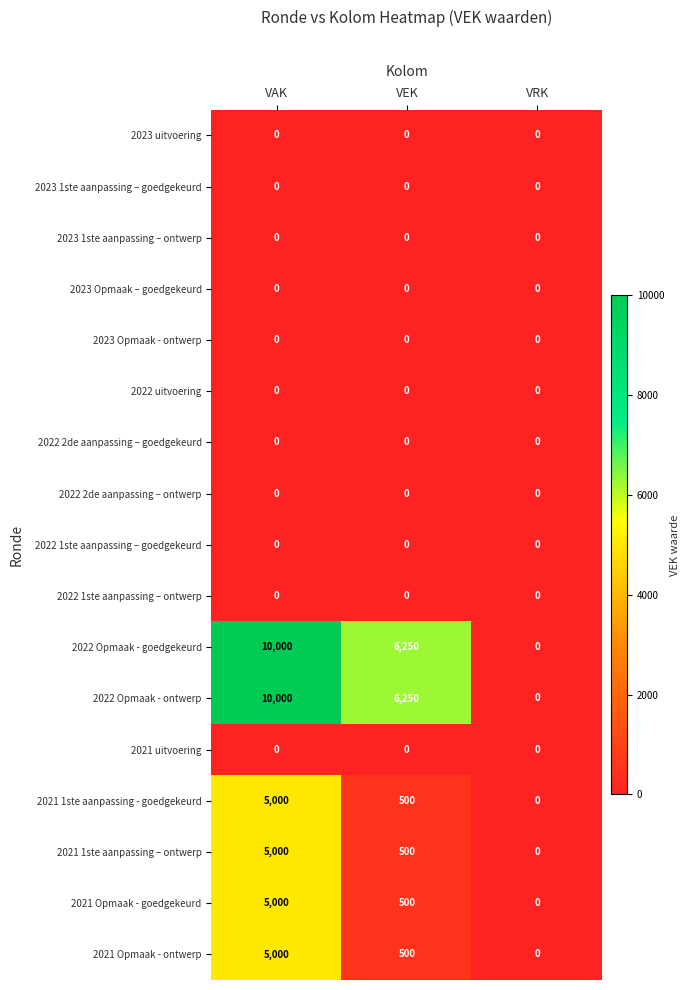

How many series are shown in this chart?

17